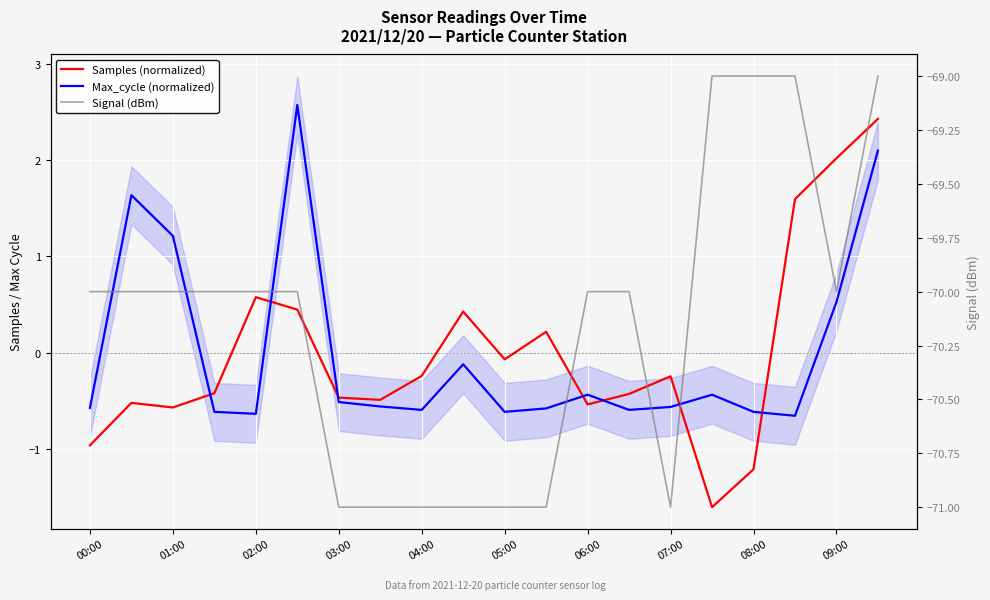

What is the difference between the maximum and minimum values in the Max_cycle (normalized) series?

3.2